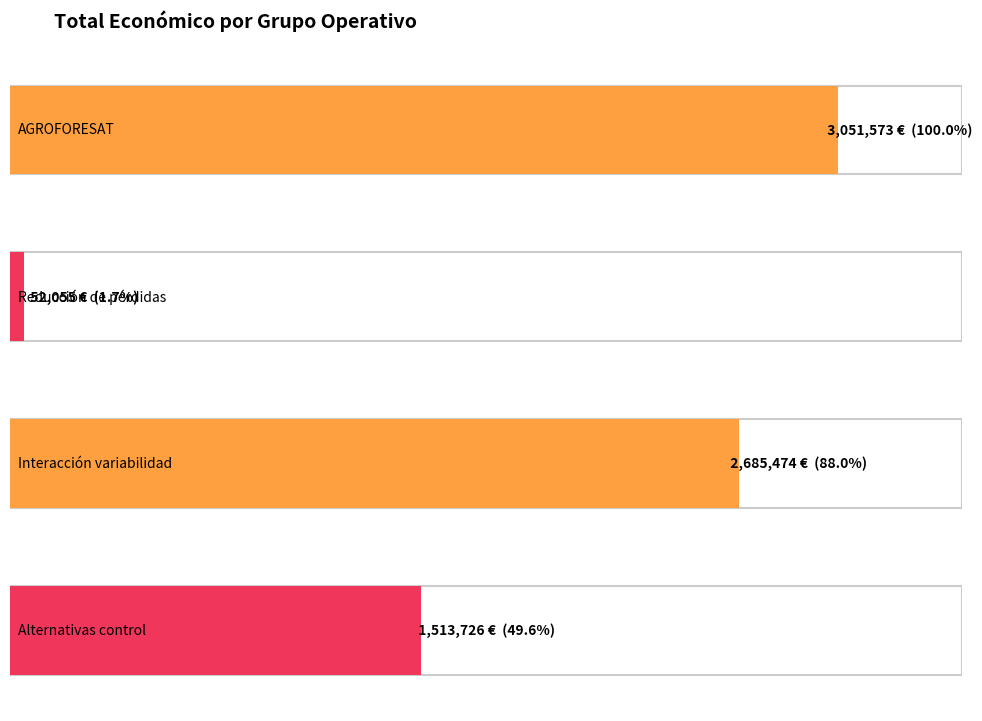

Count the number of categories in the chart.

4